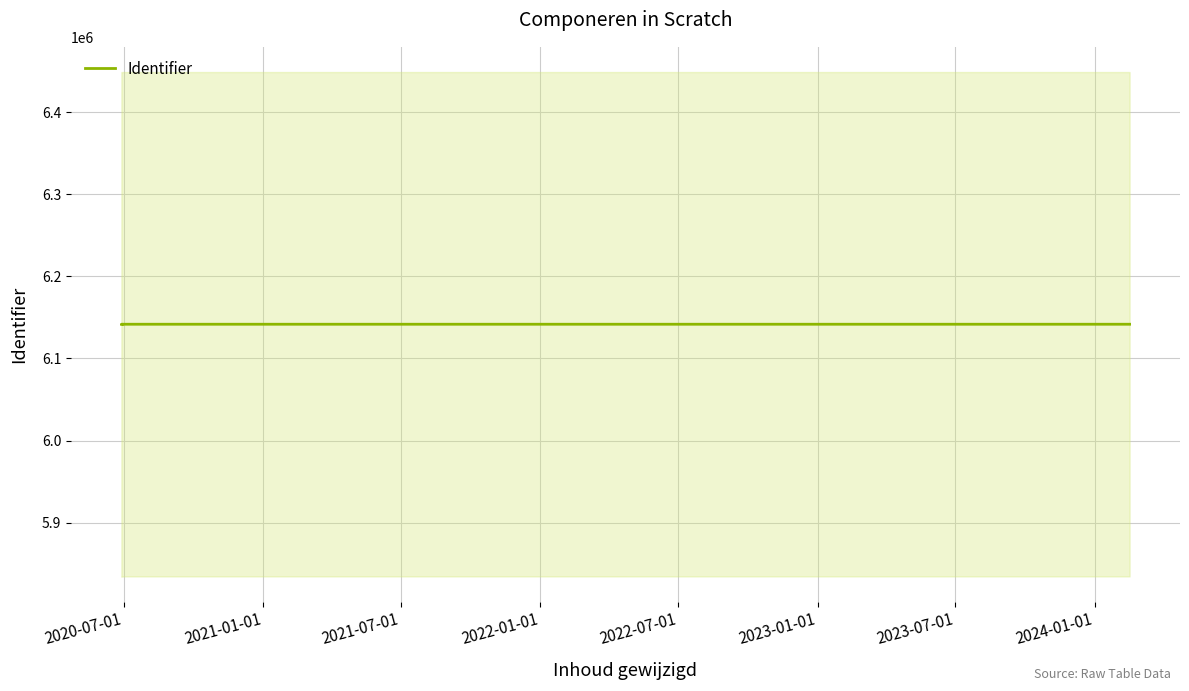

Count the values in the range 6141572 to 6141577.

5